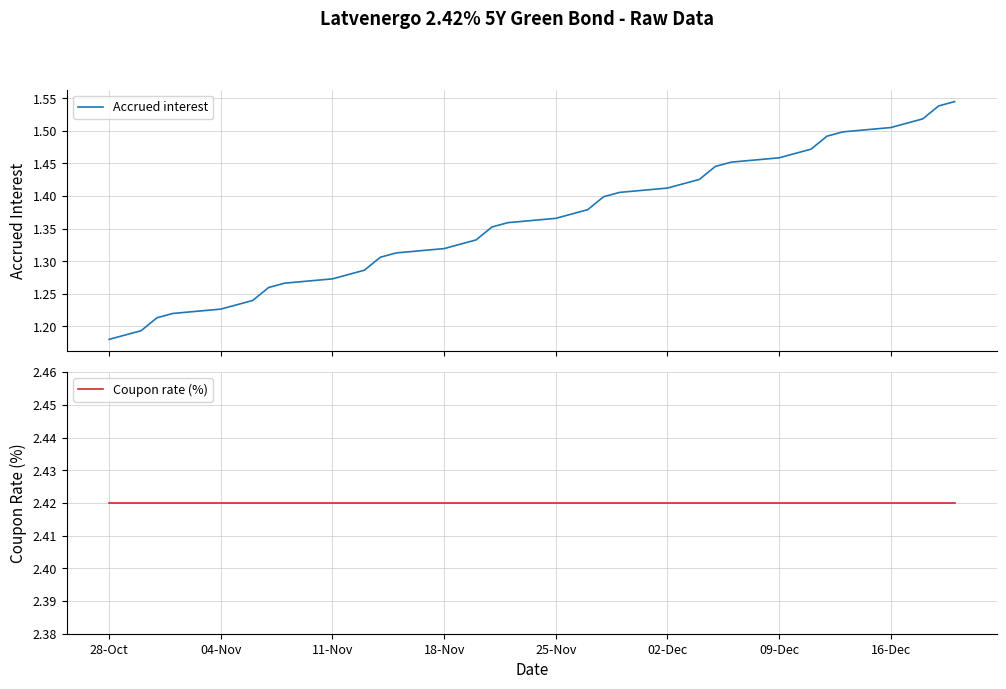

What is the lowest value of the Coupon rate (%) series?

2.4